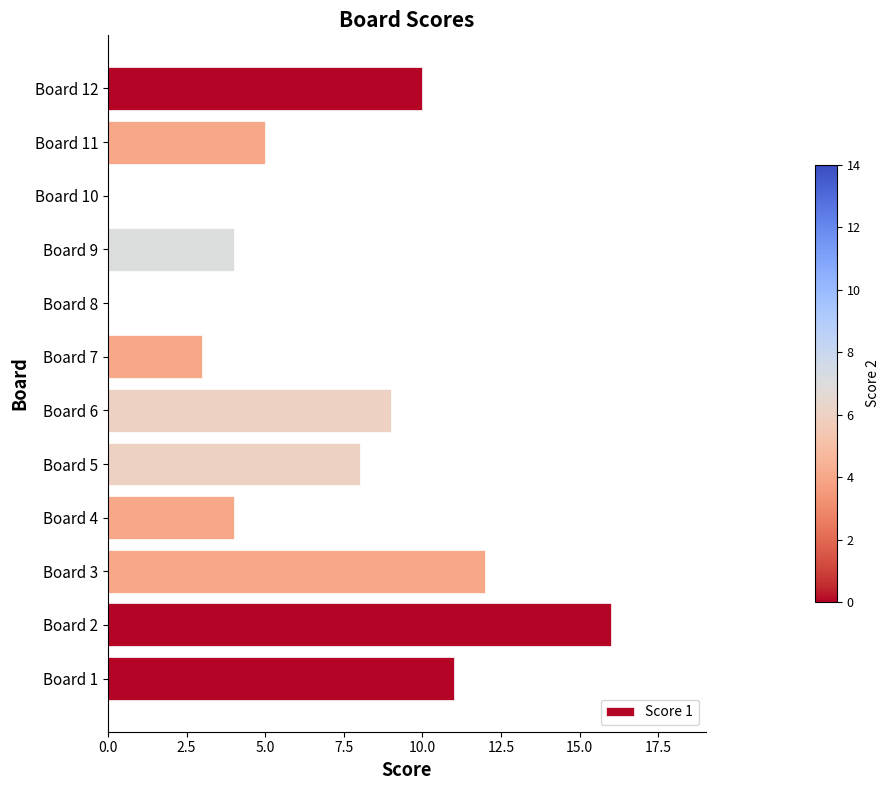

True or false: the data shows 21 at Board 3.

False